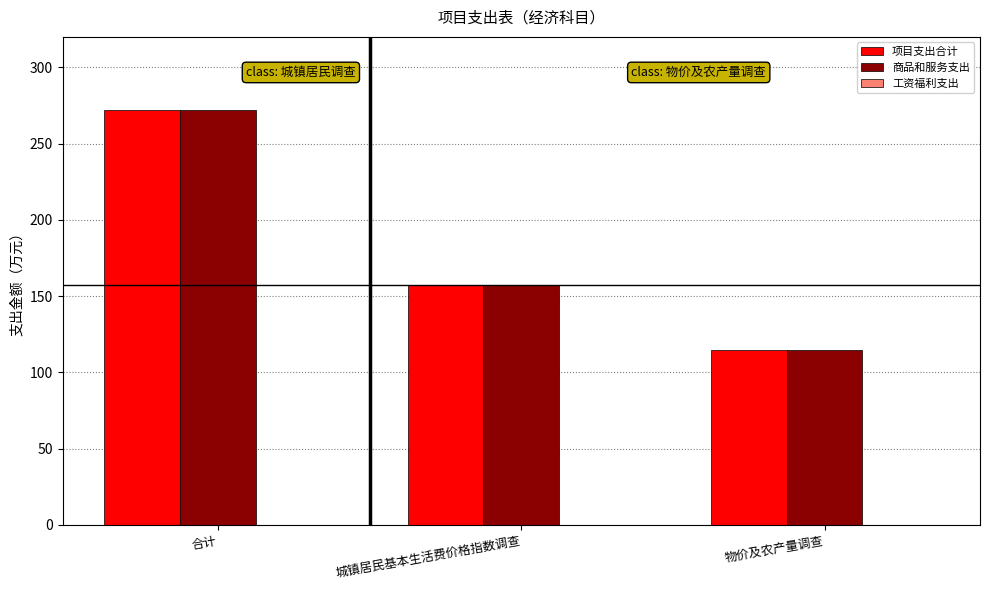

What is the value of the 项目支出合计 bar at the 3rd from the left?

114.5